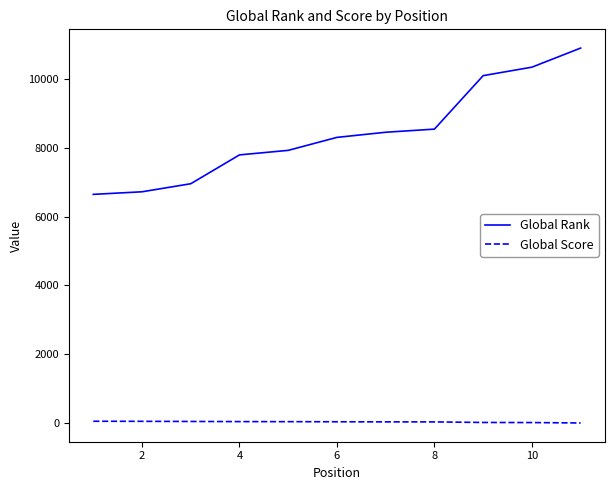

List the series in order of their peak value, highest first.

Global Rank, Global Score